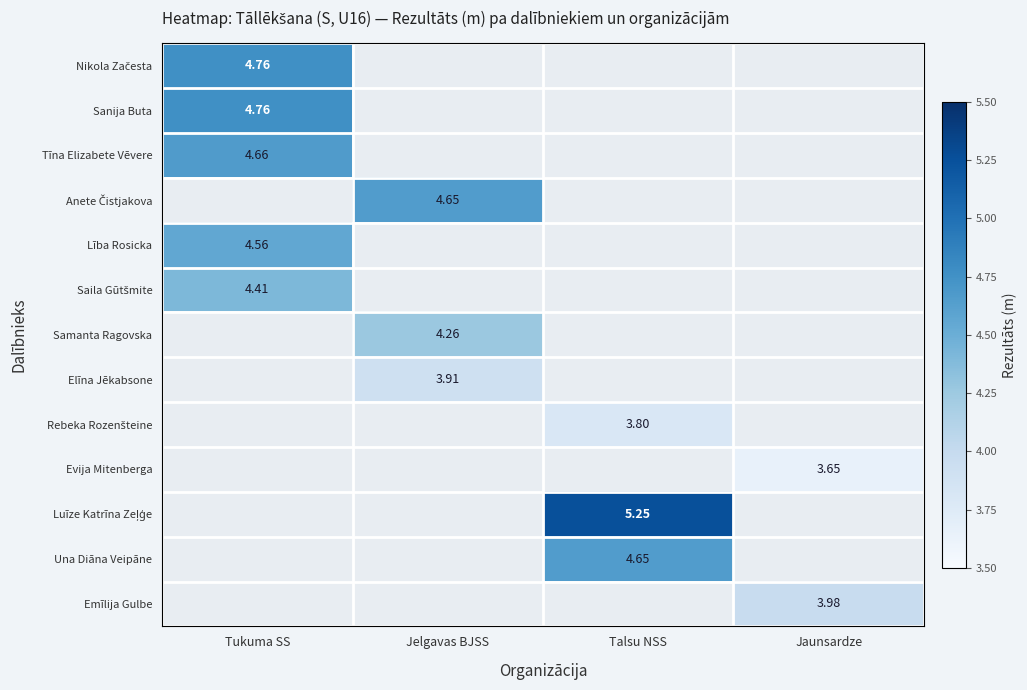

What is the lowest value of the Sanija Buta series?

4.8